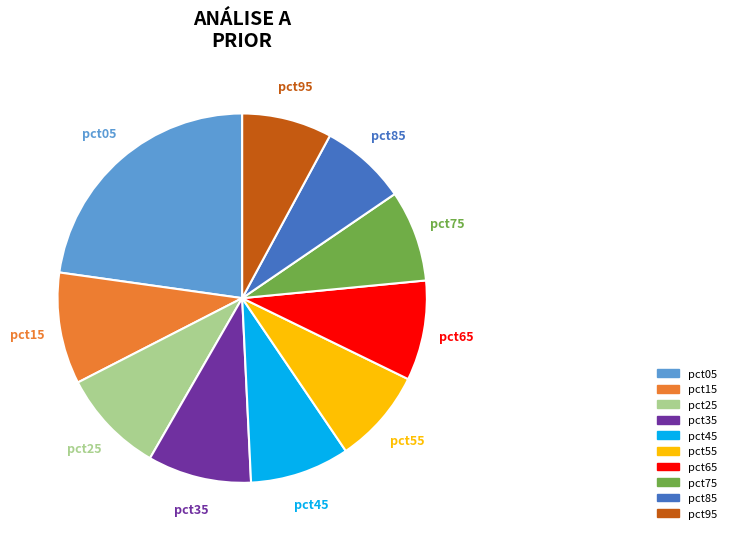

To the nearest percent, what is the difference between the largest and smallest slice percentages?

15%